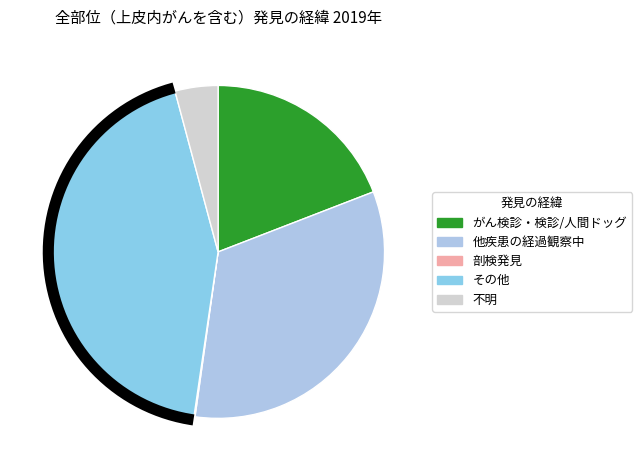

To the nearest percent, what is the difference between the 剖検発見 and 他疾患の
経過観察中 slice percentages?

33%